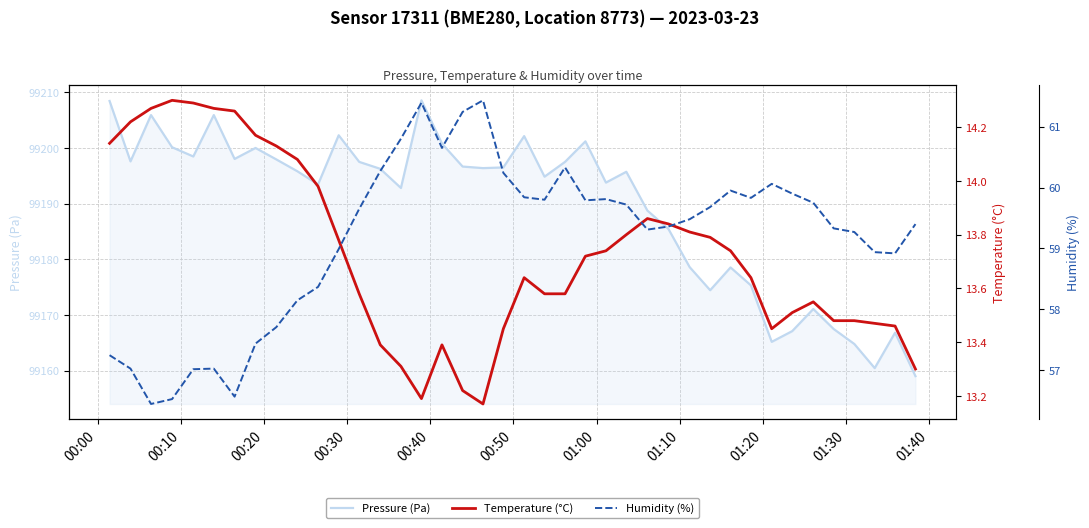

In Humidity (%), how many points are lower than both neighbors (excluding endpoints)?

8